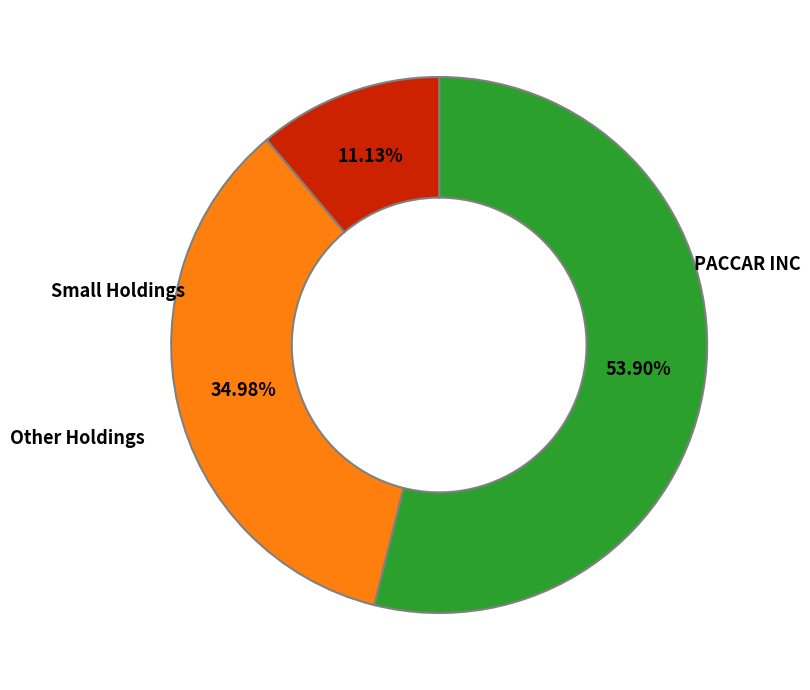

Is there any slice that represents more than half of the pie?

Yes